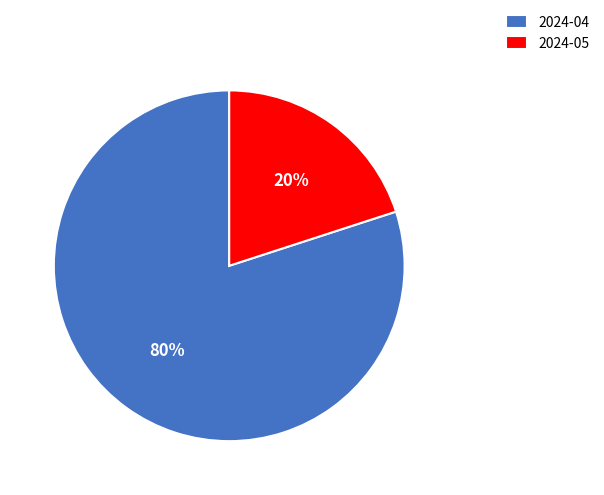

Is 2024-05 the majority of the pie?

No